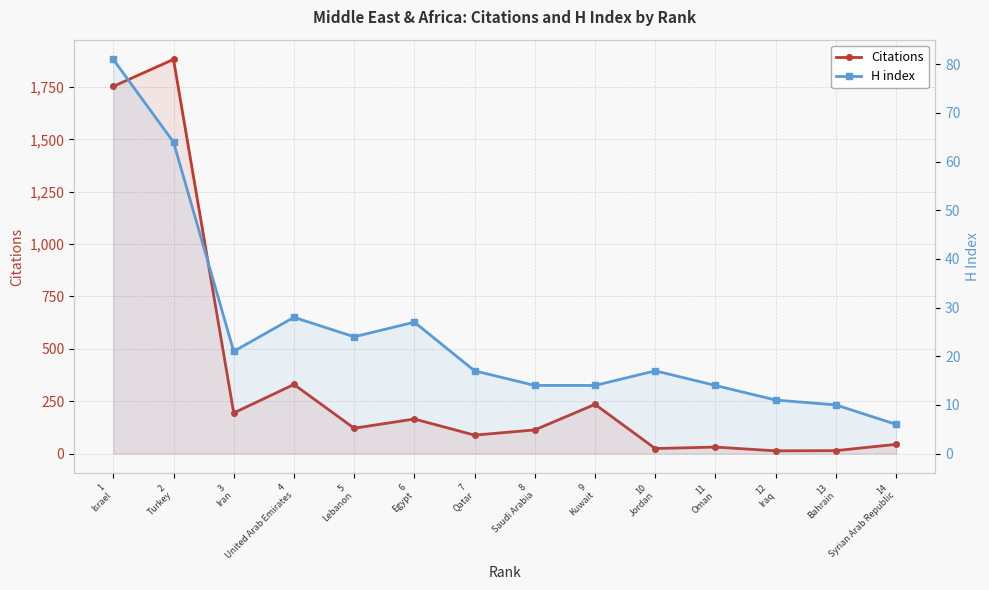

What value does the H index series have at 7
Qatar, to the nearest 10?

20